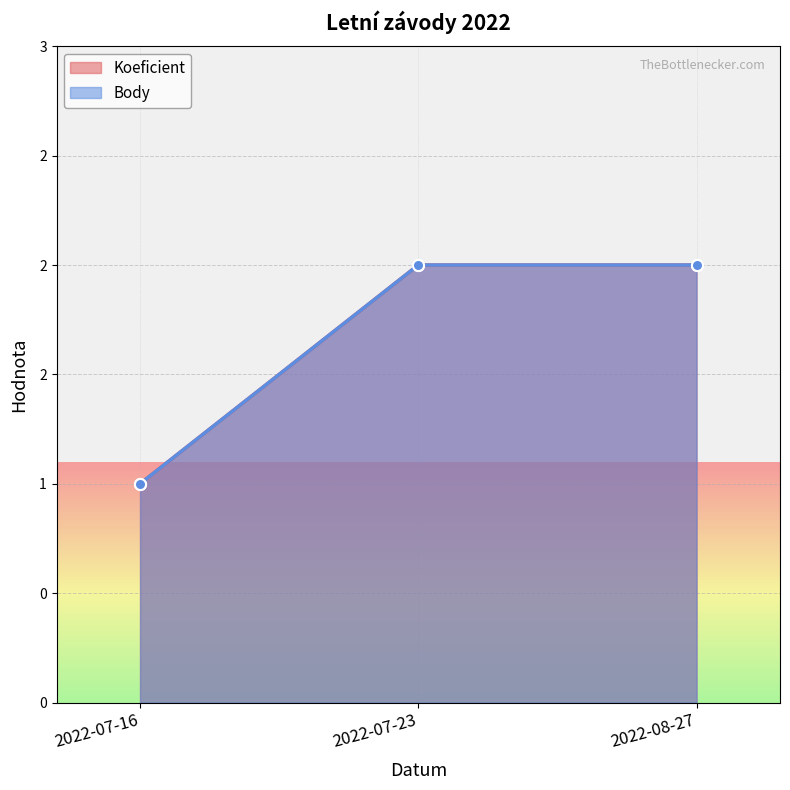

What is the label of the 2nd point from the right?

2022-07-23